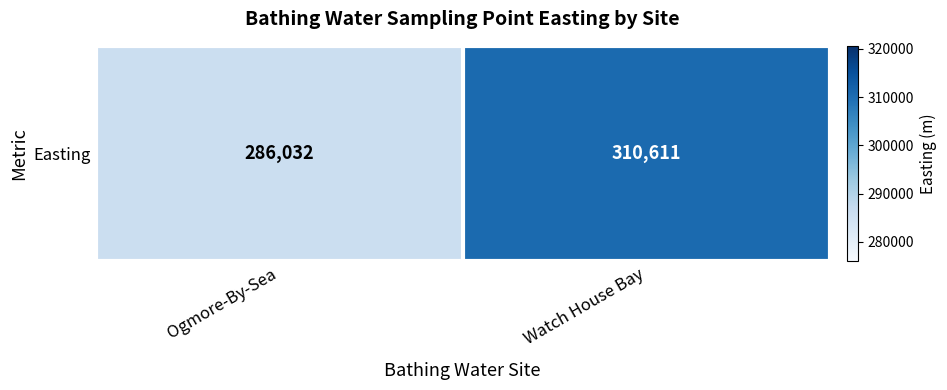

How many categories are shown in the chart?

2